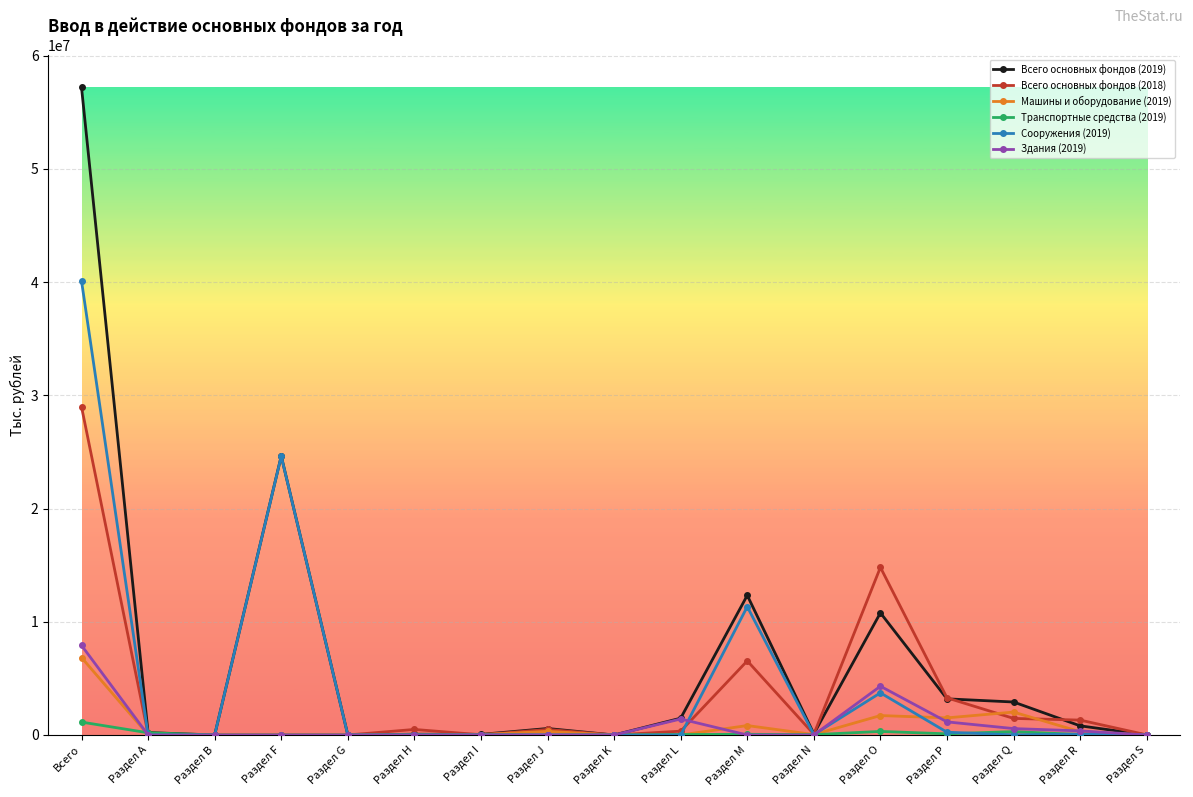

At how many categories does at least one series exceed 52025179?

1